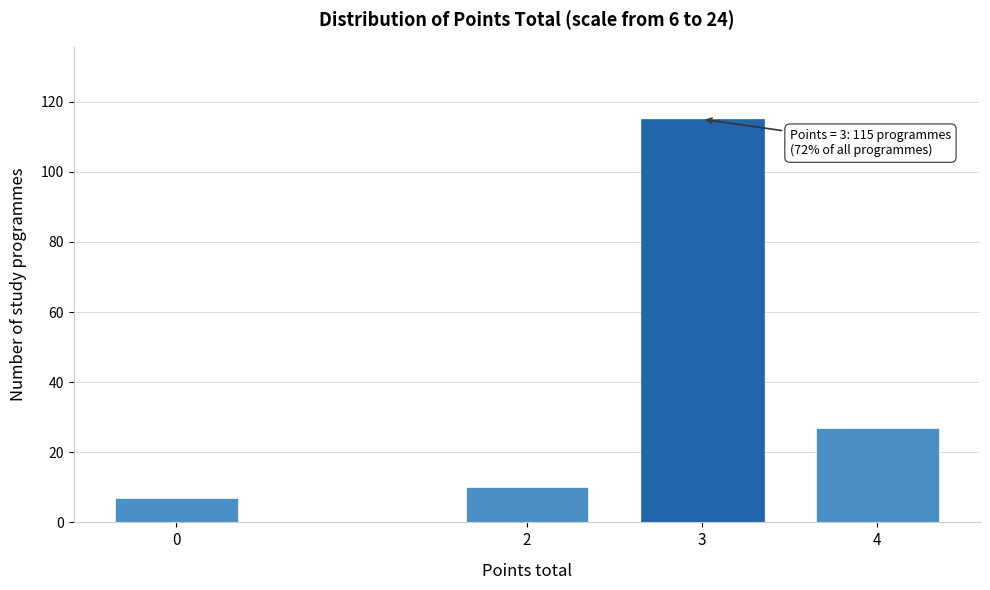

Reading left to right, what are all the values shown in this chart?

7	10	115	27